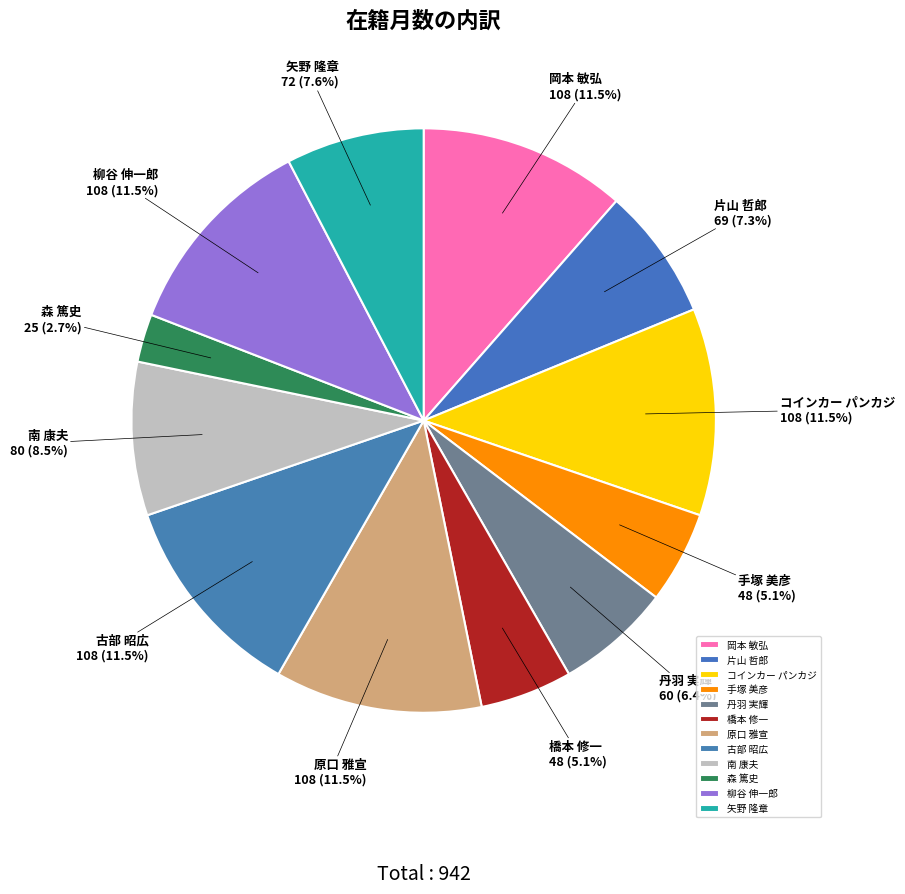

Combined, do コインカー パンカジ and 矢野 隆章 account for over 50%?

No